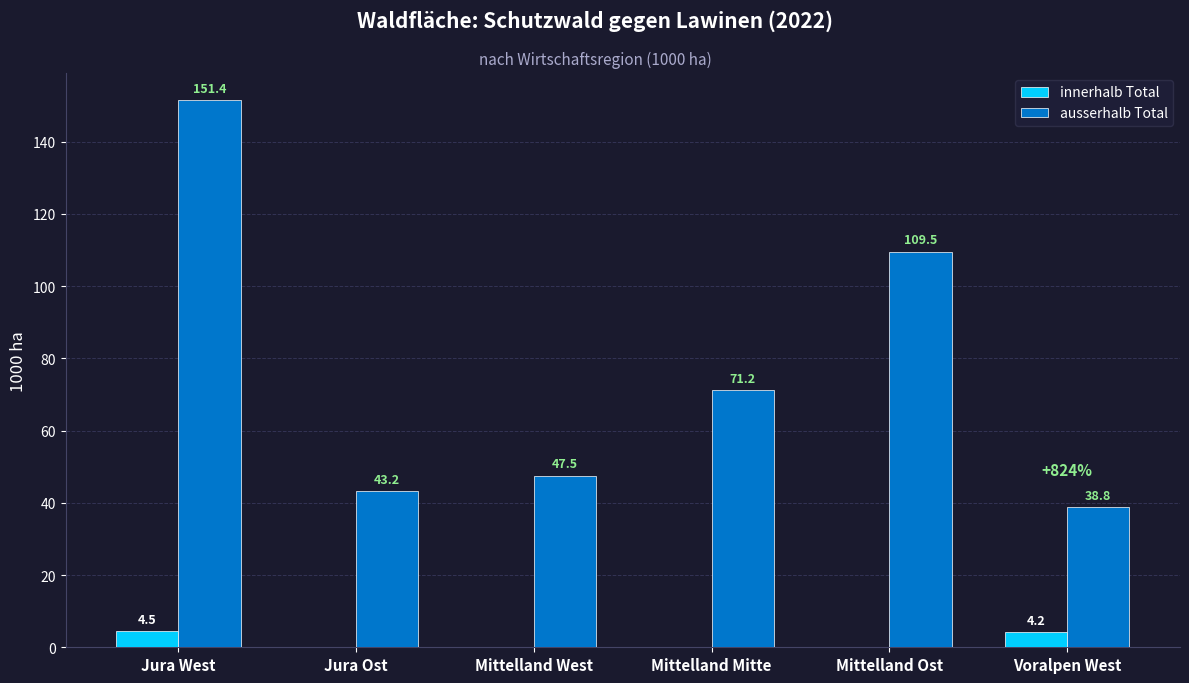

Which category has the highest value in the ausserhalb Total series?

Jura West